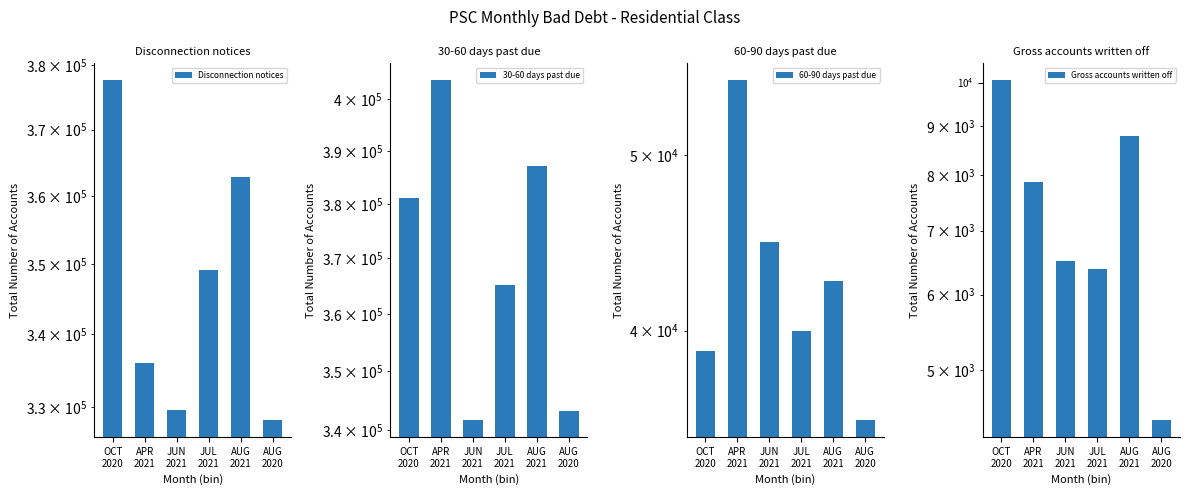

At JUL
2021, list the series in order from largest to smallest.

30-60 days past due, Disconnection notices, 60-90 days past due, Gross accounts written off